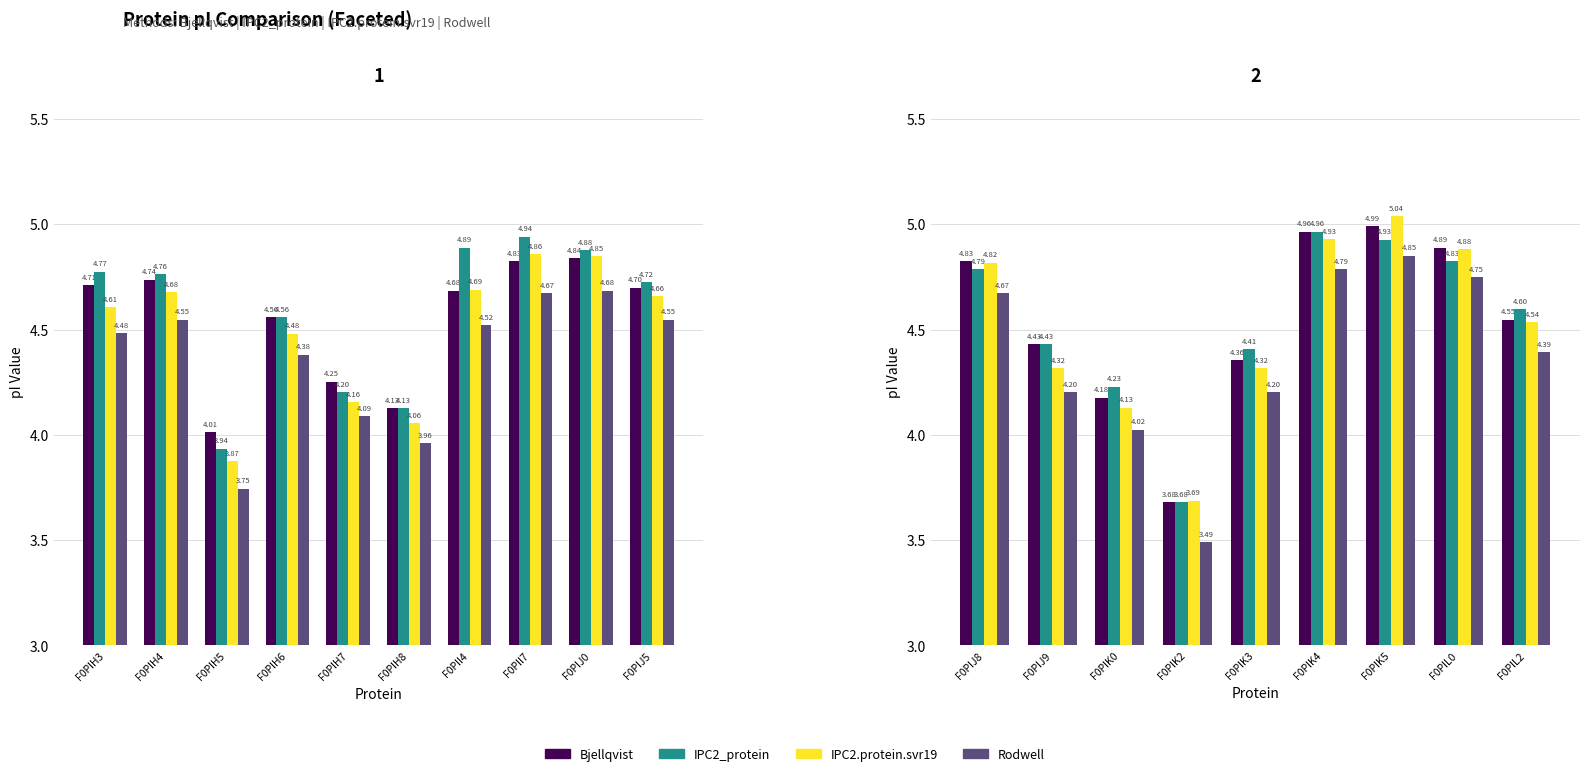

The Rodwell series shows 8.3 at F0PIK4. True or false?

False